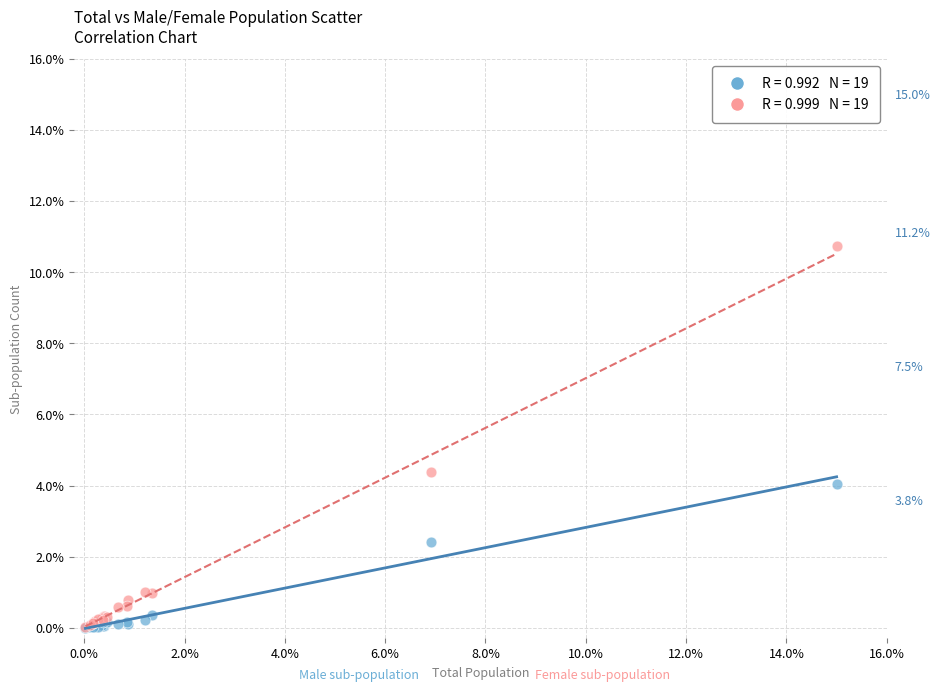

Across all series, what Y value is closest to 5?

4.4